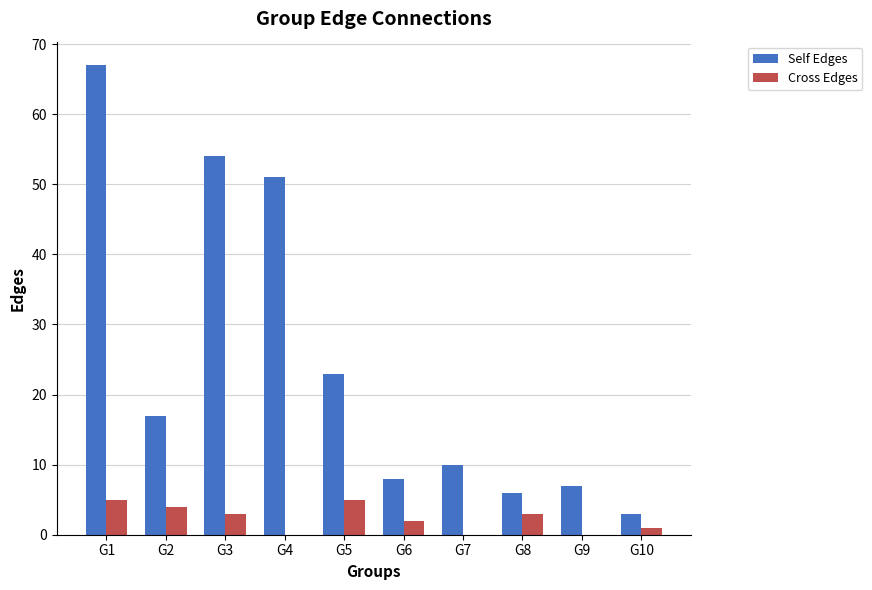

Between G5 and G9, which series saw the biggest shift?

Self Edges